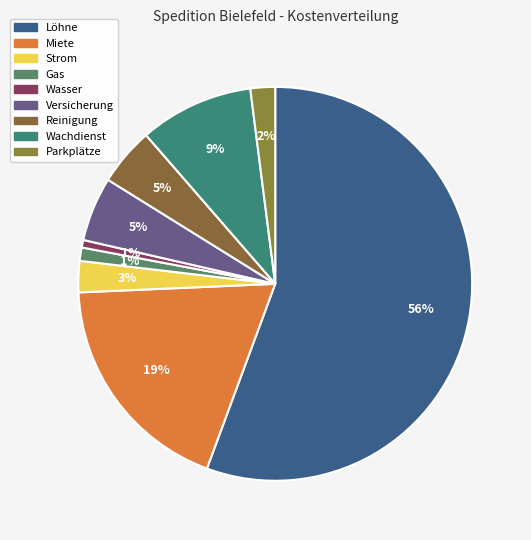

To the nearest percent, what is the difference between the Gas and Reinigung slice percentages?

4%